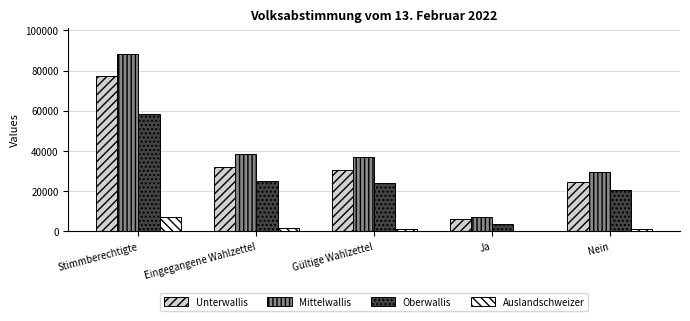

Which series has the widest spread of values?

Mittelwallis